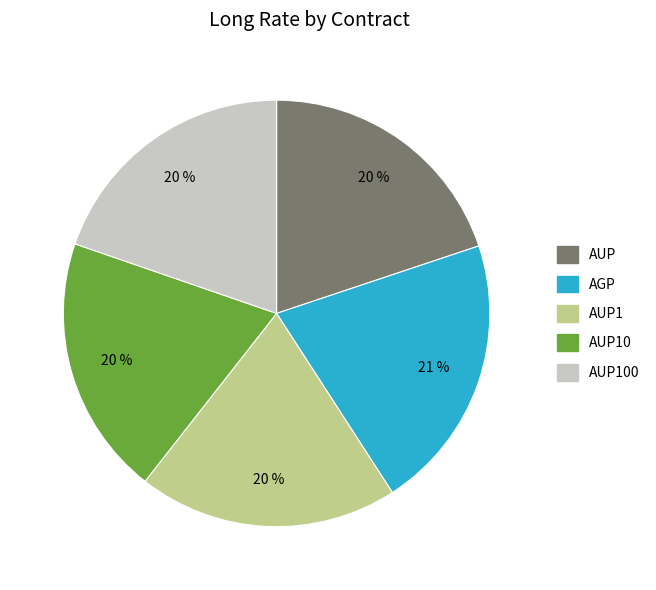

Between AUP10 and AGP, which is larger?

AGP